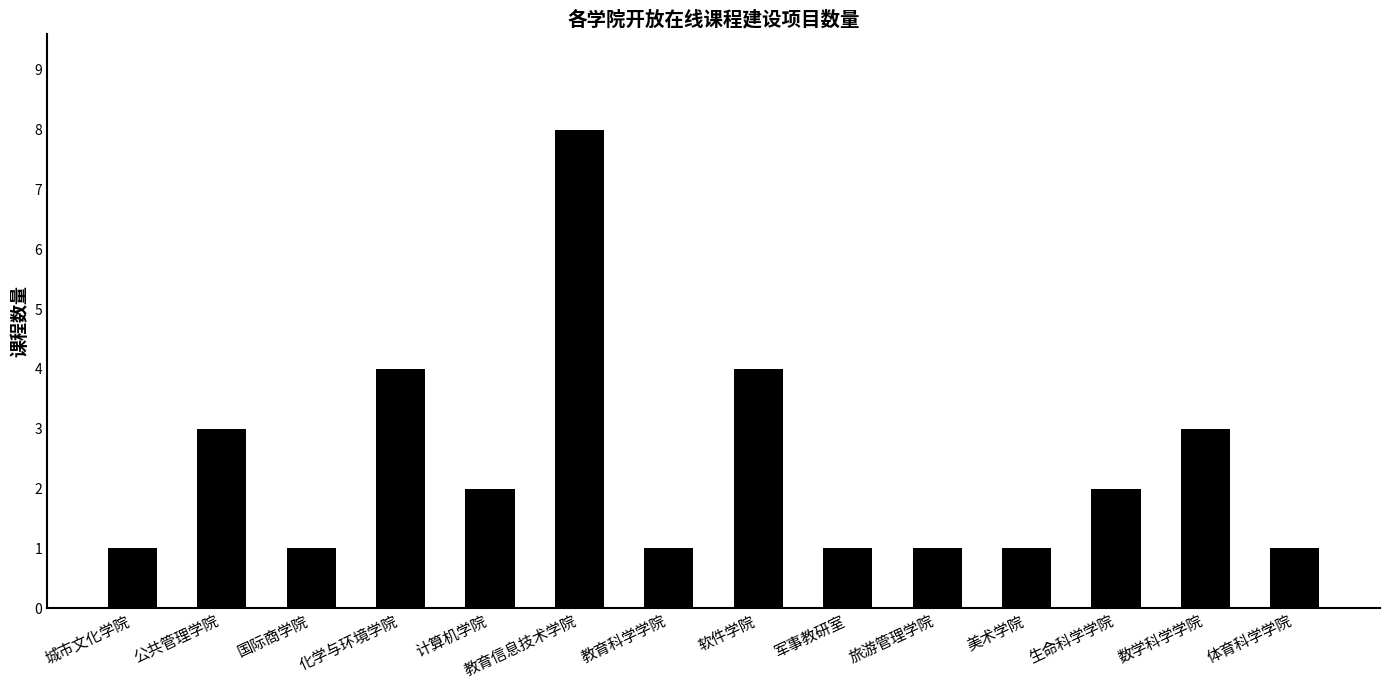

What value does the data have at 软件学院?

4